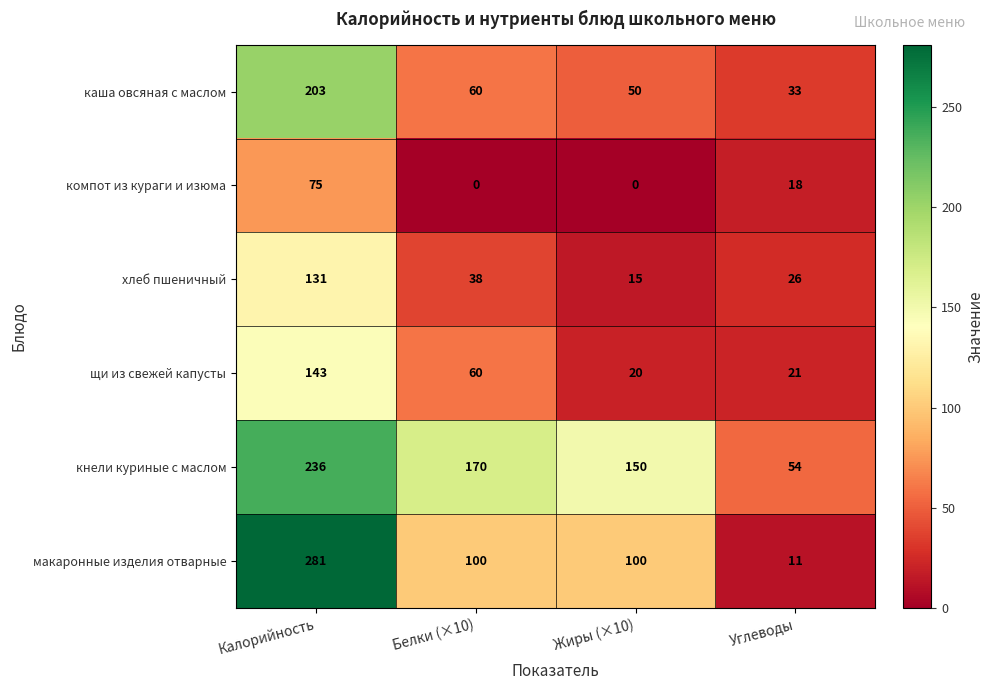

What is the maximum value shown in the chart?

281